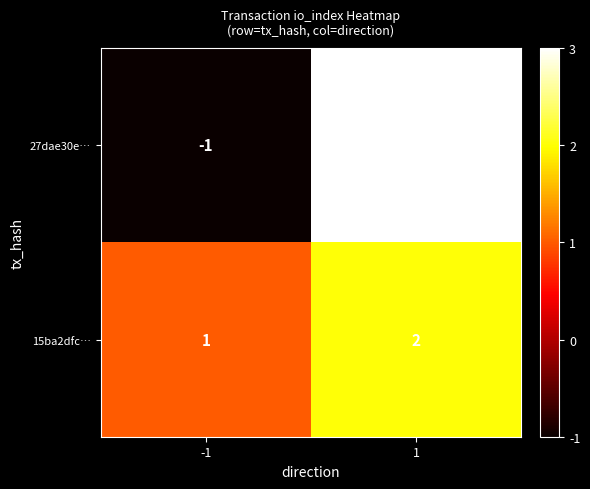

How many categories are shown in the chart?

2